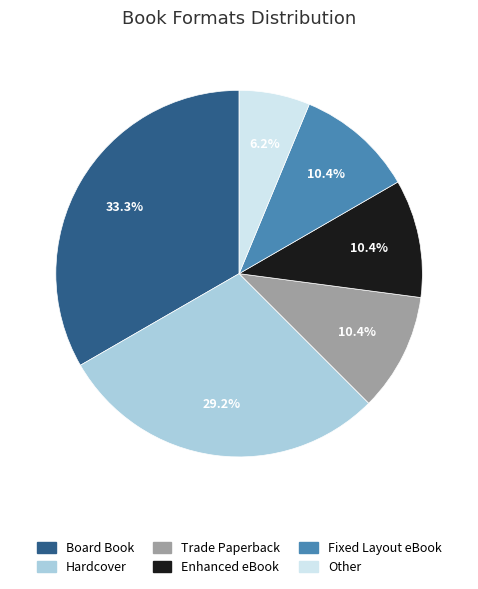

What percentage is the Enhanced eBook slice, to the nearest percent?

10%